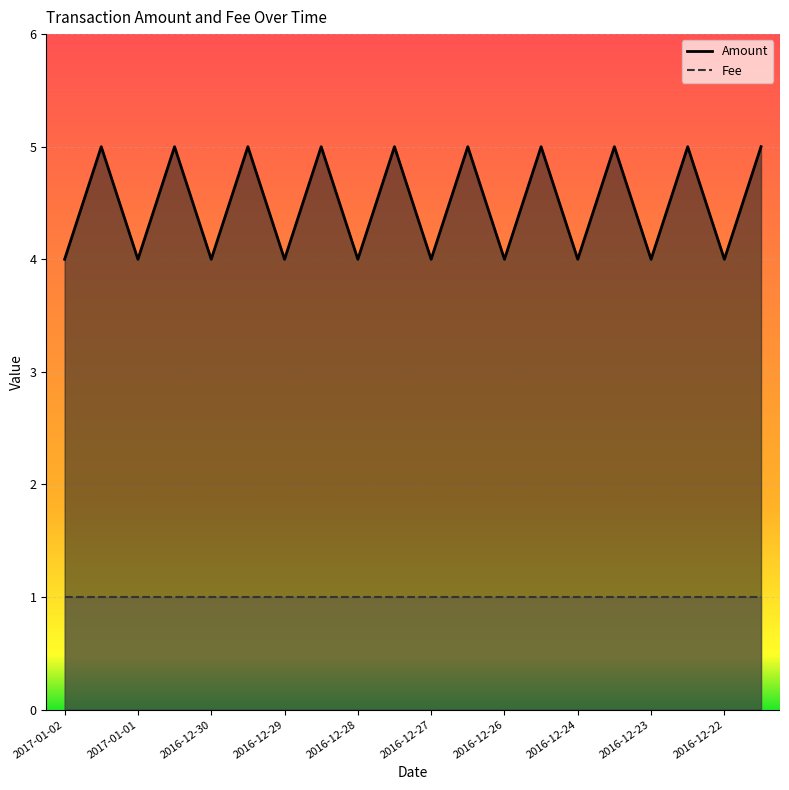

What is the value of the 7th point from the left?

4